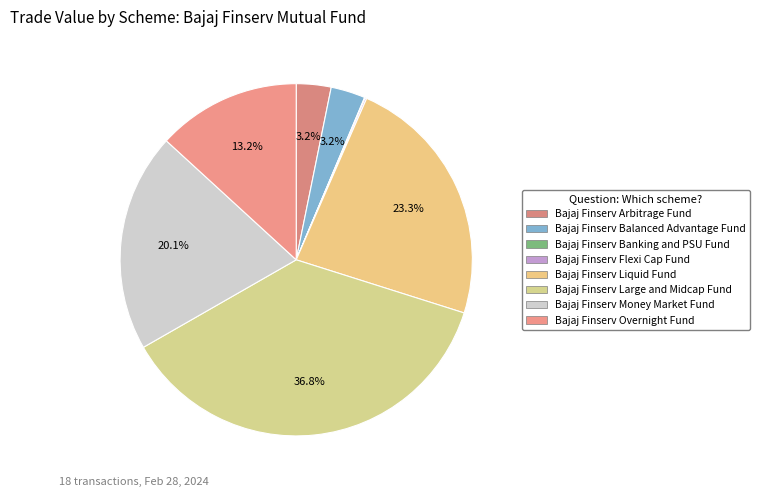

Between Bajaj Finserv Money Market Fund and Bajaj Finserv Arbitrage Fund, which is larger?

Bajaj Finserv Money Market Fund